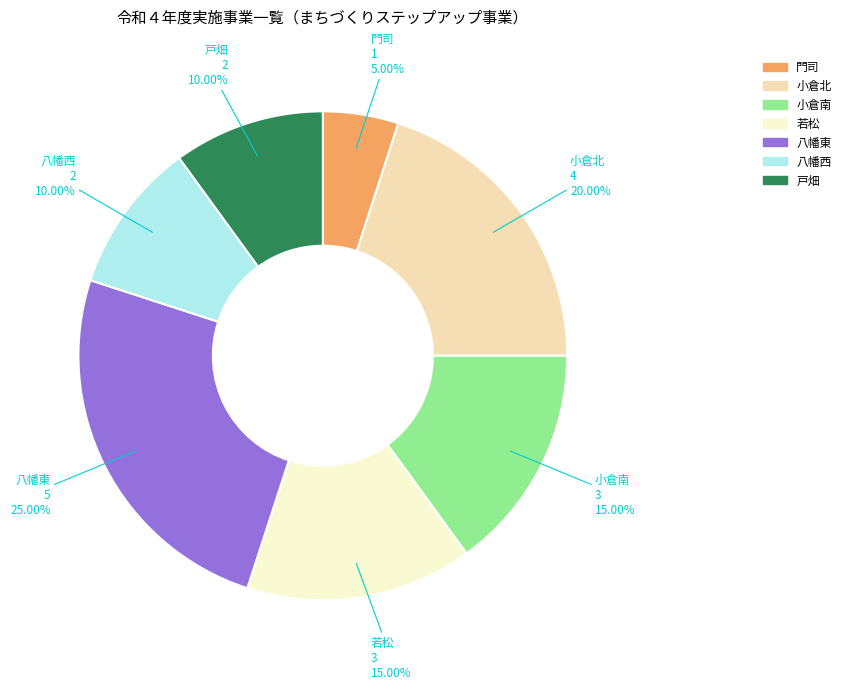

Does 八幡西 represent more than half of the total?

No